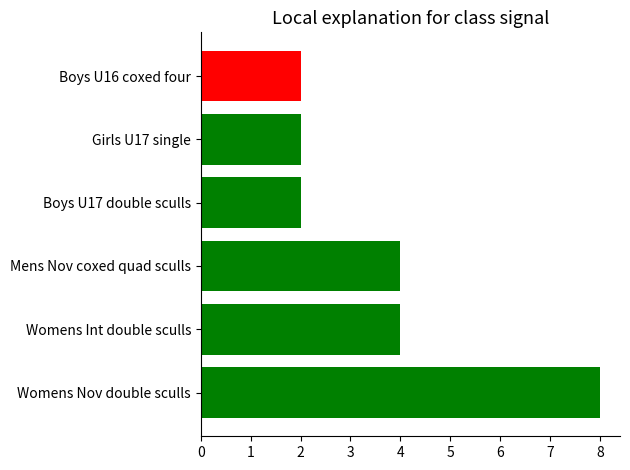

What is the average value?

4